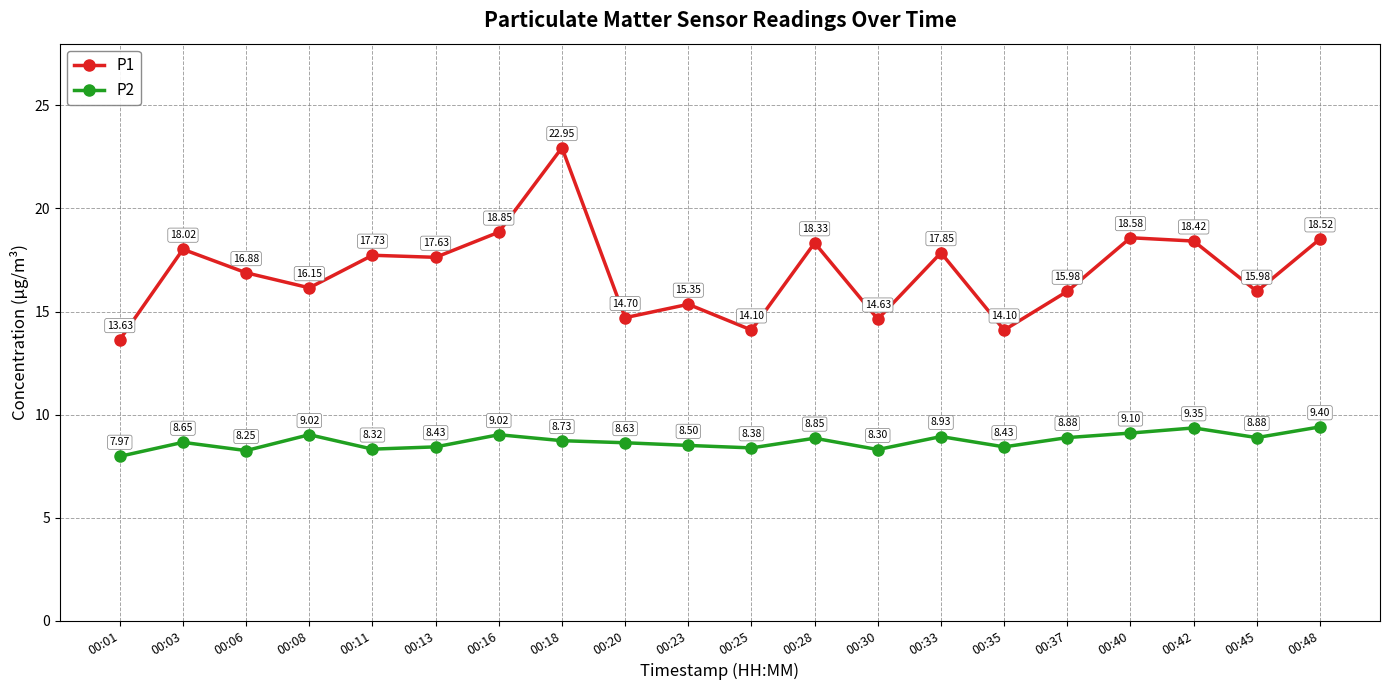

Rank the series by their average value, from highest to lowest.

P1, P2